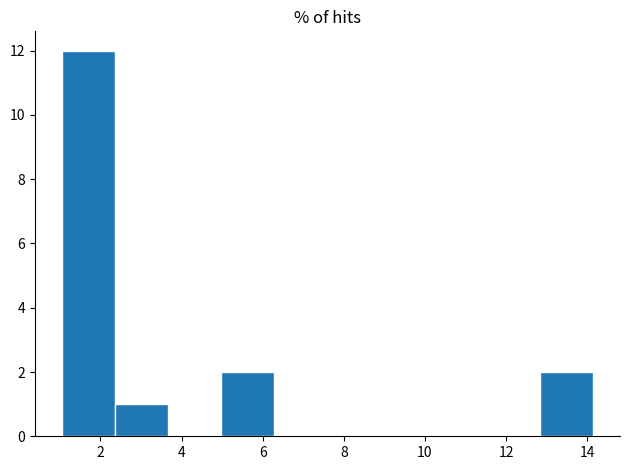

Reading left to right, transcribe this chart: for each bar, give the range it covers on the x-axis and its height. Neither the bar edges nor the heights are printed on the chart, so give them approximately, as read against the axes.

1.0 to 2.4: 12
2.4 to 3.6: 1
3.6 to 5.0: 0
5.0 to 6.2: 2
6.2 to 7.6: 0
7.6 to 9.0: 0
9.0 to 10.2: 0
10.2 to 11.6: 0
11.6 to 12.8: 0
12.8 to 14.2: 2